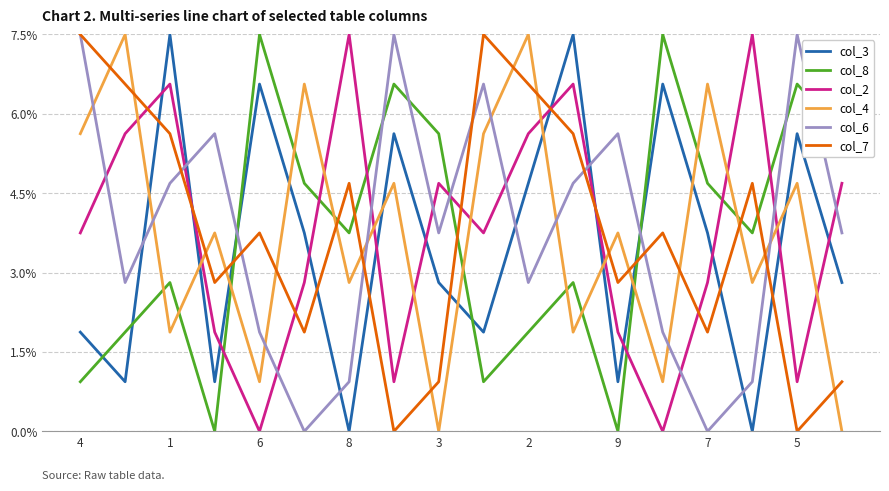

How many intersections are there between col_7 and col_8?

7